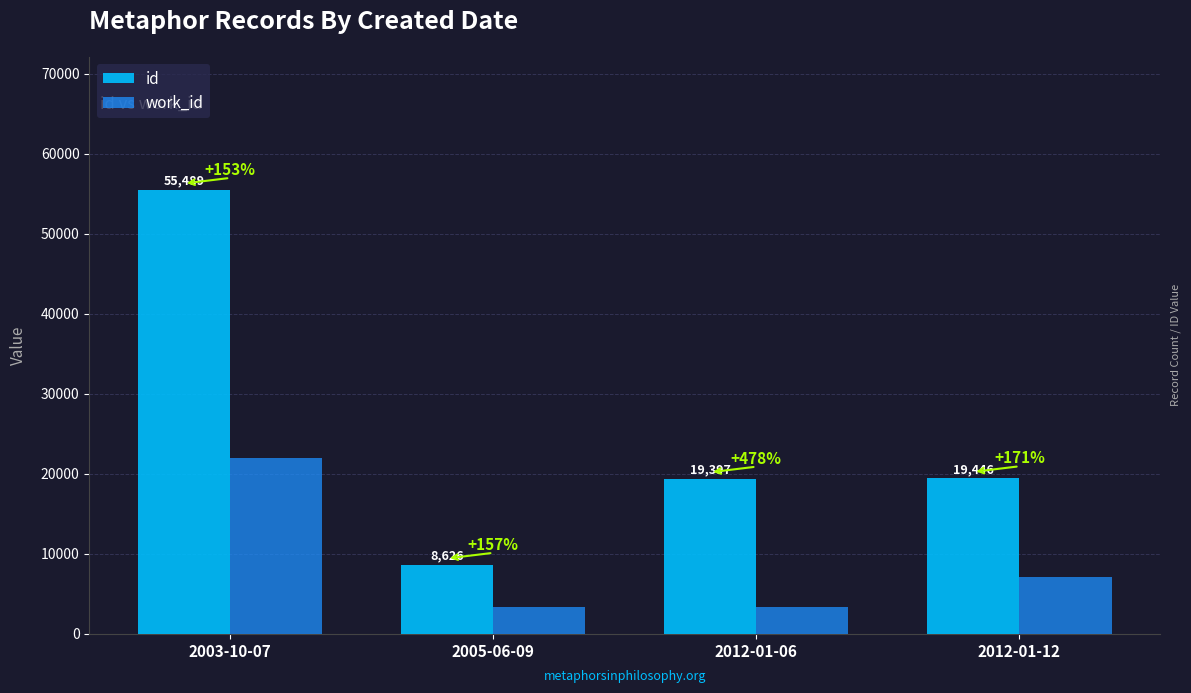

Which label corresponds to the largest value in the chart?

2003-10-07